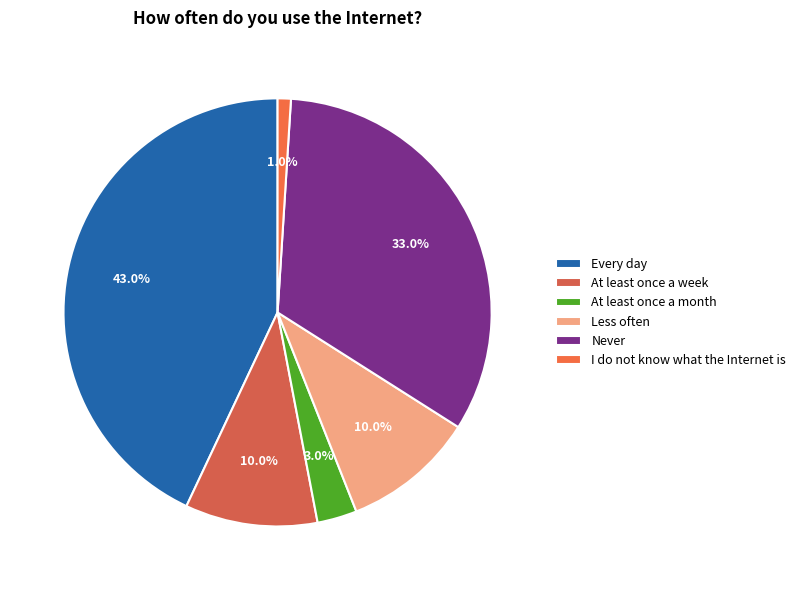

Is there a majority slice in this chart?

No